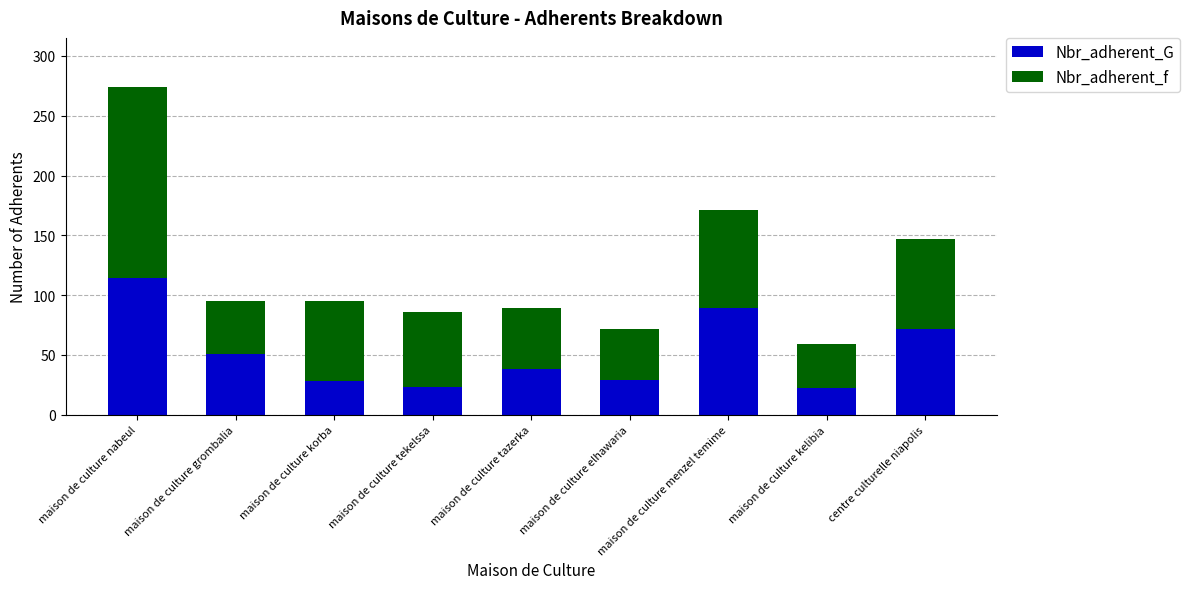

What is the highest value of the Nbr_adherent_G series?

114